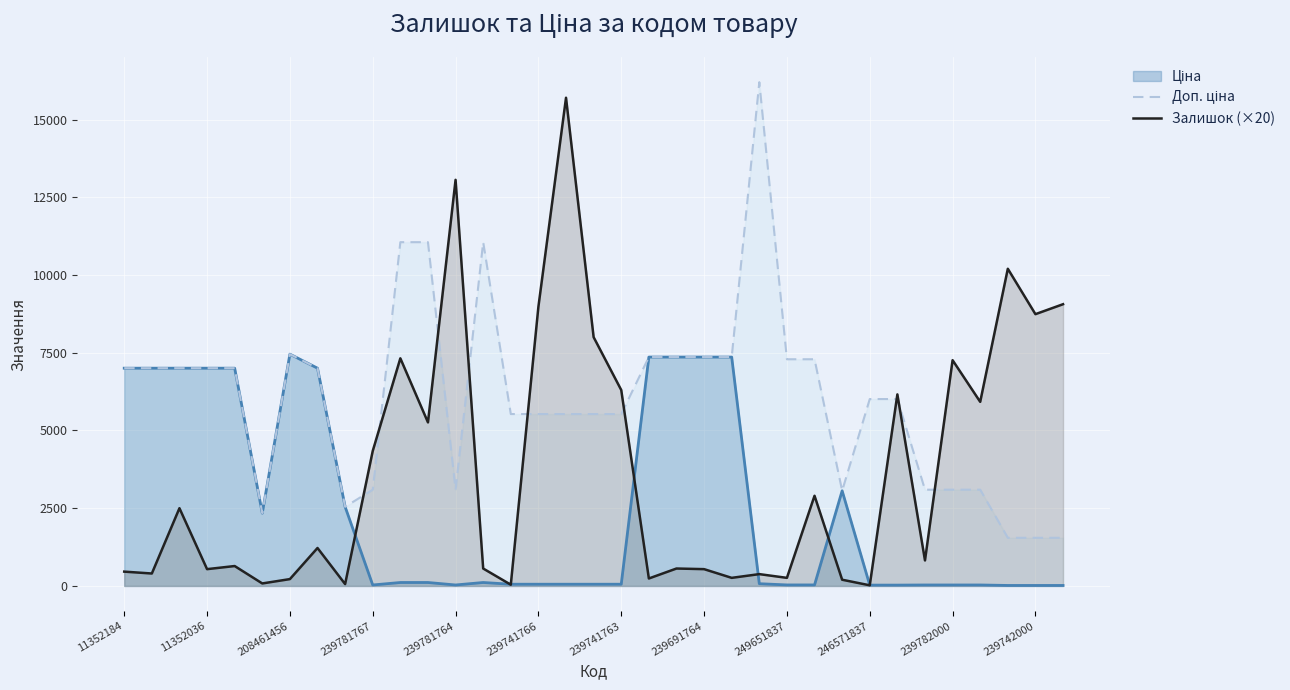

Does the chart display data point markers on the line(s)?

No